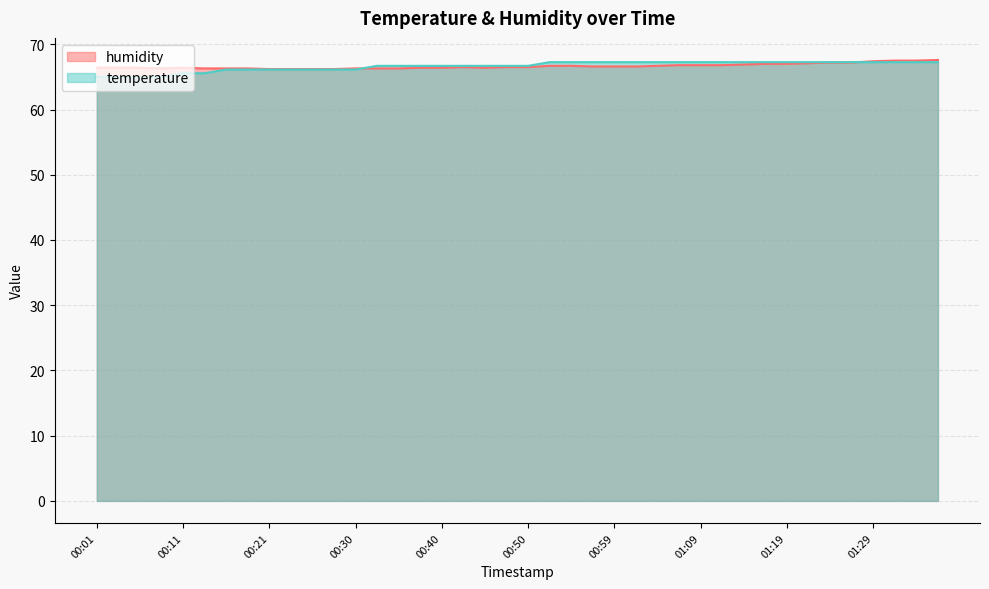

Does the chart have visible grid lines?

Yes